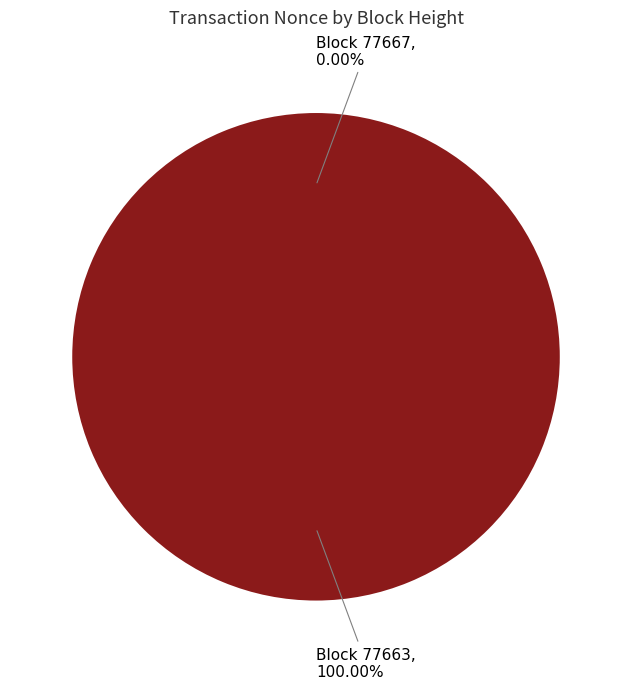

How many slices are in this pie chart?

2